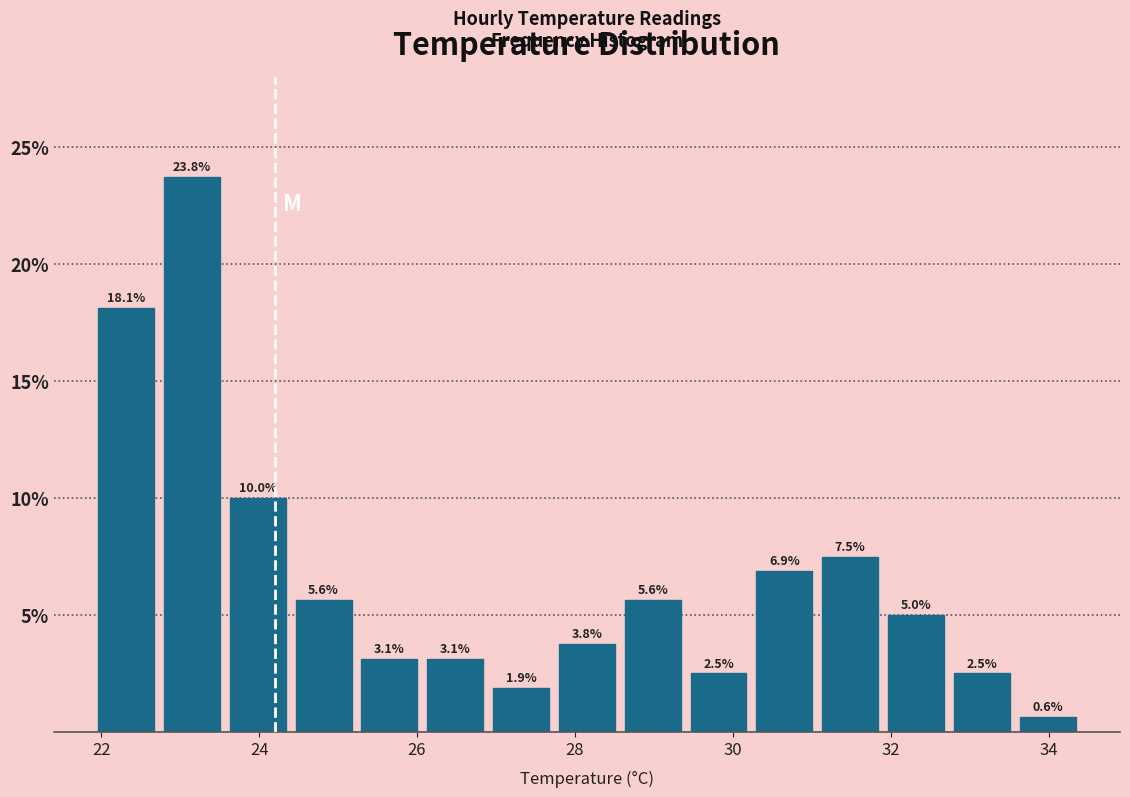

Reading left to right, transcribe this chart: for each bar, give the range it covers on the x-axis and its height. The bar edges are not printed on the chart, so give them approximately, as read against the axis.

22.0 to 22.8: 18.1
22.8 to 23.6: 23.8
23.6 to 24.4: 10.0
24.4 to 25.2: 5.6
25.2 to 26.0: 3.1
26.0 to 27.0: 3.1
27.0 to 27.8: 1.9
27.8 to 28.6: 3.8
28.6 to 29.4: 5.6
29.4 to 30.2: 2.5
30.2 to 31.0: 6.9
31.0 to 32.0: 7.5
32.0 to 32.8: 5.0
32.8 to 33.6: 2.5
33.6 to 34.4: 0.6